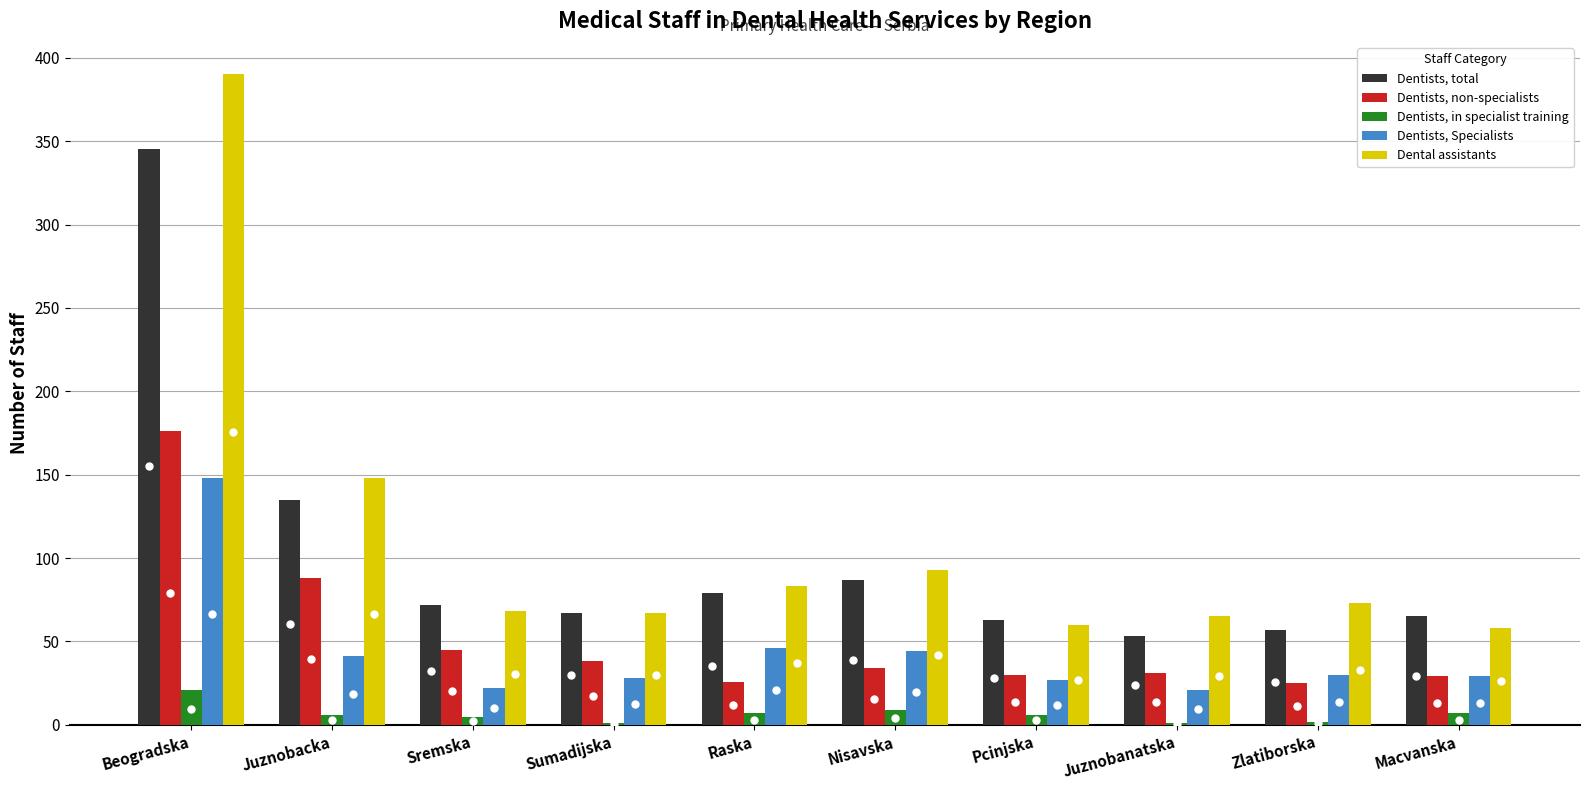

At which label does Dentists, in specialist training reach its peak?

Beogradska